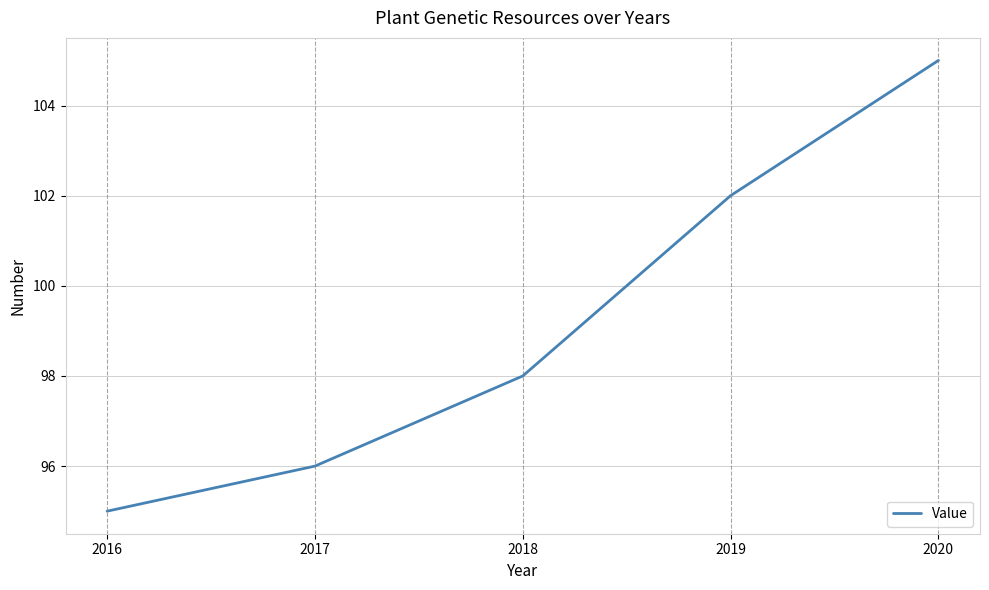

Count the number of categories in the chart.

5